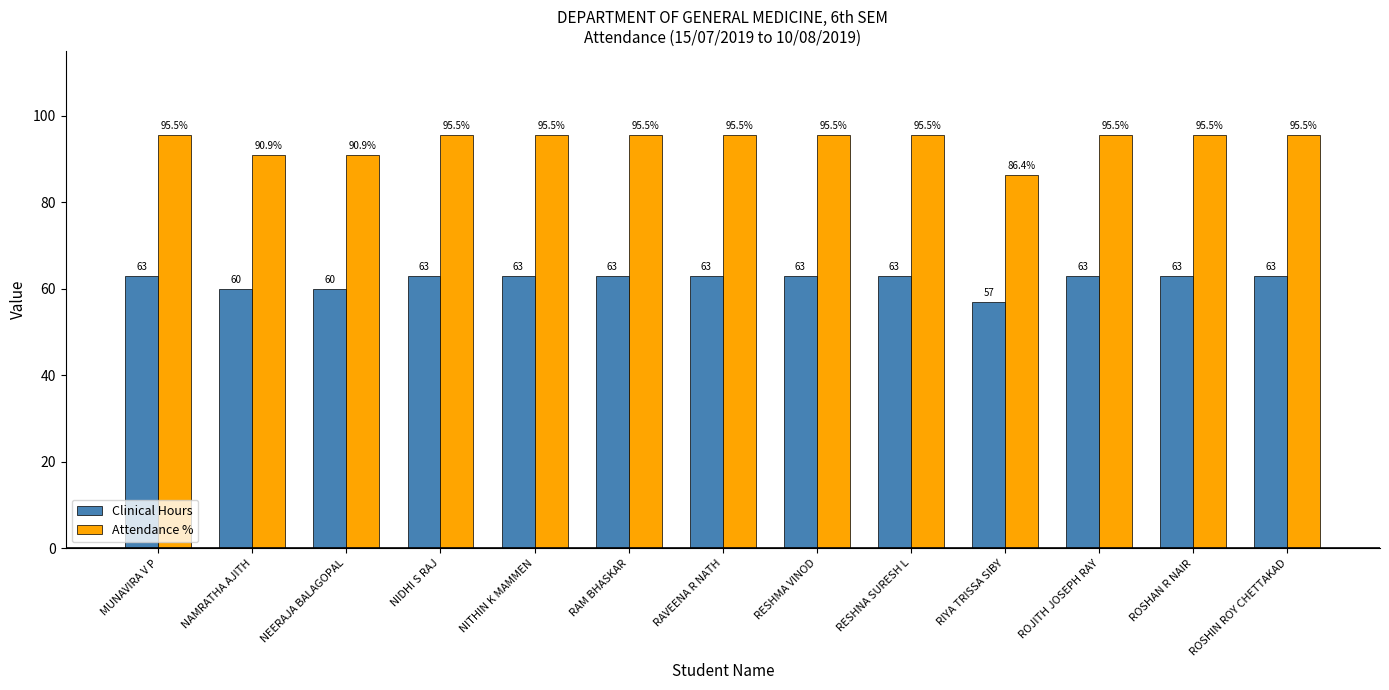

At which label does Attendance % reach its minimum?

RIYA TRISSA SIBY